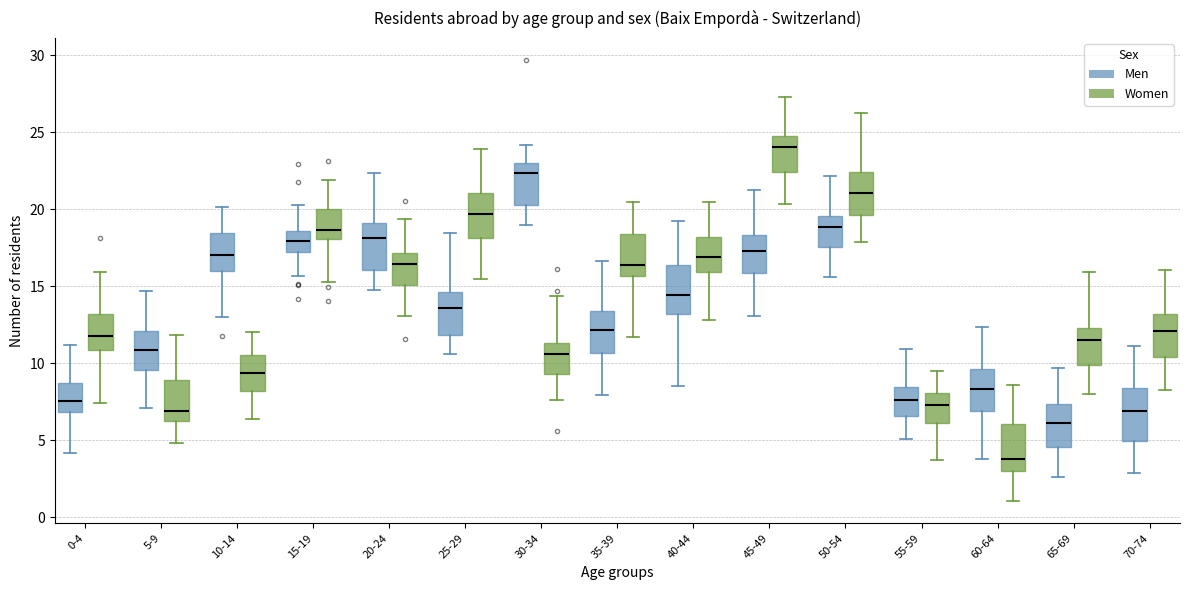

Reading left to right, read every box against the y-axis: the position of its median line, the range the box covers, and the ends of its whiskers. The values are not printed on the chart, so give them approximately, as read against the axis.

0-4 (Men): median 7.5, box 7.0 to 8.5, whiskers 4.0 to 11.0
0-4 (Women): median 12.0, box 11.0 to 13.0, whiskers 7.5 to 16.0
5-9 (Men): median 11.0, box 9.5 to 12.0, whiskers 7.0 to 14.5
5-9 (Women): median 7.0, box 6.5 to 9.0, whiskers 5.0 to 12.0
10-14 (Men): median 17.0, box 16.0 to 18.5, whiskers 13.0 to 20.0
10-14 (Women): median 9.5, box 8.0 to 10.5, whiskers 6.5 to 12.0
15-19 (Men): median 18.0, box 17.0 to 18.5, whiskers 15.5 to 20.5
15-19 (Women): median 18.5, box 18.0 to 20.0, whiskers 15.5 to 22.0
20-24 (Men): median 18.0, box 16.0 to 19.0, whiskers 15.0 to 22.5
20-24 (Women): median 16.5, box 15.0 to 17.0, whiskers 13.0 to 19.5
25-29 (Men): median 13.5, box 12.0 to 14.5, whiskers 10.5 to 18.5
25-29 (Women): median 19.5, box 18.0 to 21.0, whiskers 15.5 to 24.0
30-34 (Men): median 22.5, box 20.5 to 23.0, whiskers 19.0 to 24.0
30-34 (Women): median 10.5, box 9.5 to 11.5, whiskers 7.5 to 14.5
35-39 (Men): median 12.0, box 10.5 to 13.5, whiskers 8.0 to 16.5
35-39 (Women): median 16.5, box 15.5 to 18.5, whiskers 11.5 to 20.5
40-44 (Men): median 14.5, box 13.0 to 16.5, whiskers 8.5 to 19.0
40-44 (Women): median 17.0, box 16.0 to 18.0, whiskers 13.0 to 20.5
45-49 (Men): median 17.5, box 16.0 to 18.5, whiskers 13.0 to 21.5
45-49 (Women): median 24.0, box 22.5 to 25.0, whiskers 20.5 to 27.5
50-54 (Men): median 19.0, box 17.5 to 19.5, whiskers 15.5 to 22.0
50-54 (Women): median 21.0, box 19.5 to 22.5, whiskers 18.0 to 26.5
55-59 (Men): median 7.5, box 6.5 to 8.5, whiskers 5.0 to 11.0
55-59 (Women): median 7.5, box 6.0 to 8.0, whiskers 3.5 to 9.5
60-64 (Men): median 8.5, box 7.0 to 9.5, whiskers 4.0 to 12.5
60-64 (Women): median 4.0, box 3.0 to 6.0, whiskers 1.0 to 8.5
65-69 (Men): median 6.0, box 4.5 to 7.5, whiskers 2.5 to 9.5
65-69 (Women): median 11.5, box 10.0 to 12.5, whiskers 8.0 to 16.0
70-74 (Men): median 7.0, box 5.0 to 8.5, whiskers 3.0 to 11.0
70-74 (Women): median 12.0, box 10.5 to 13.0, whiskers 8.0 to 16.0